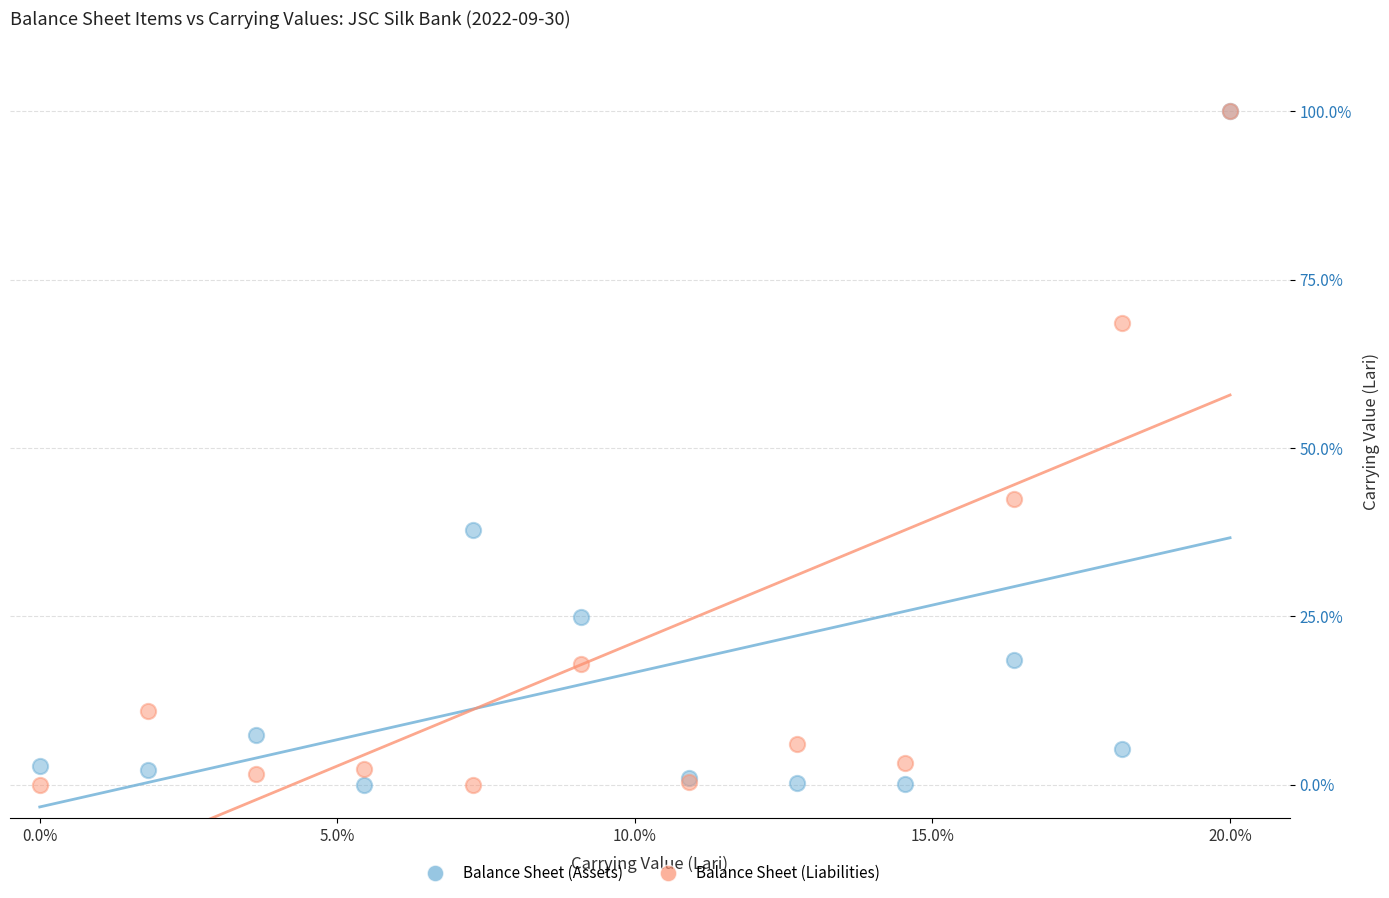

What are all the series names shown in the legend?

Balance Sheet (Assets), Balance Sheet (Liabilities)